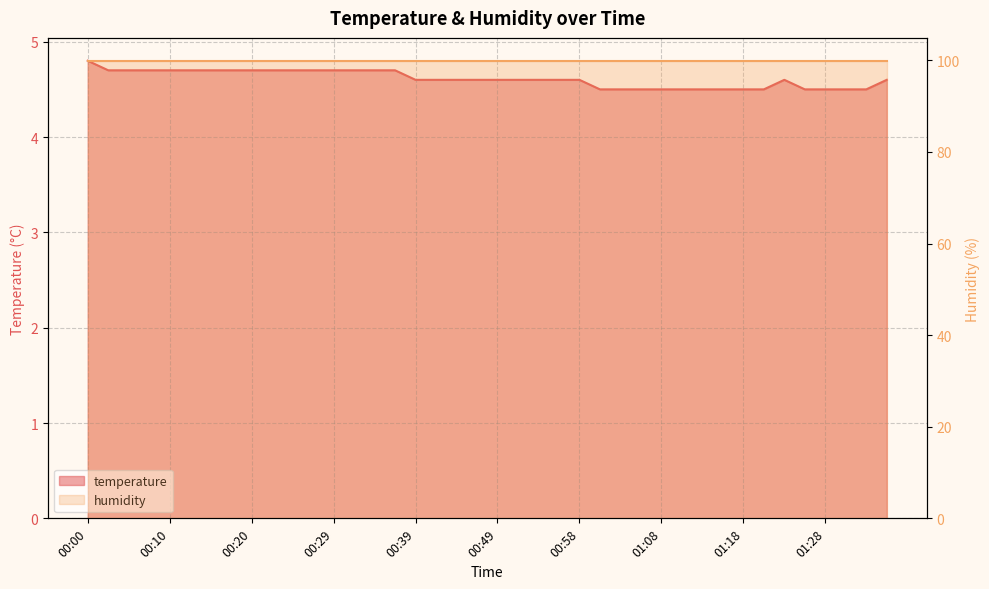

At which category does the chart reach its minimum across all series?

01:01